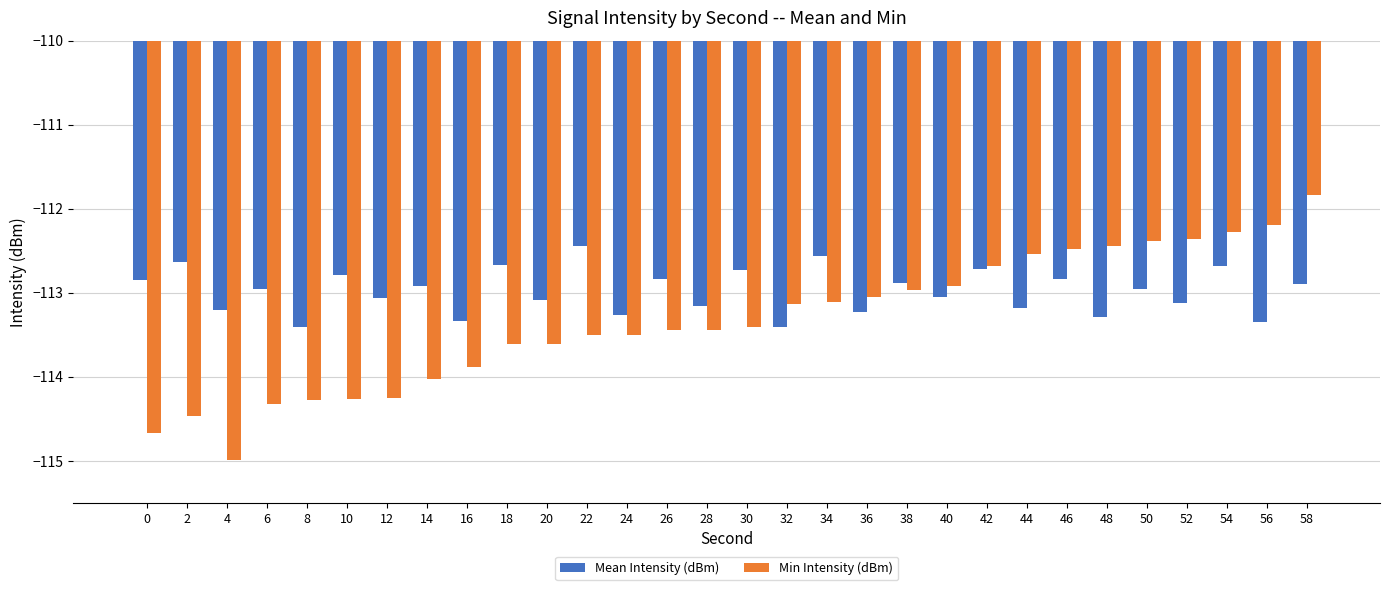

The Min Intensity (dBm) series shows -114.3 at 8. True or false?

True